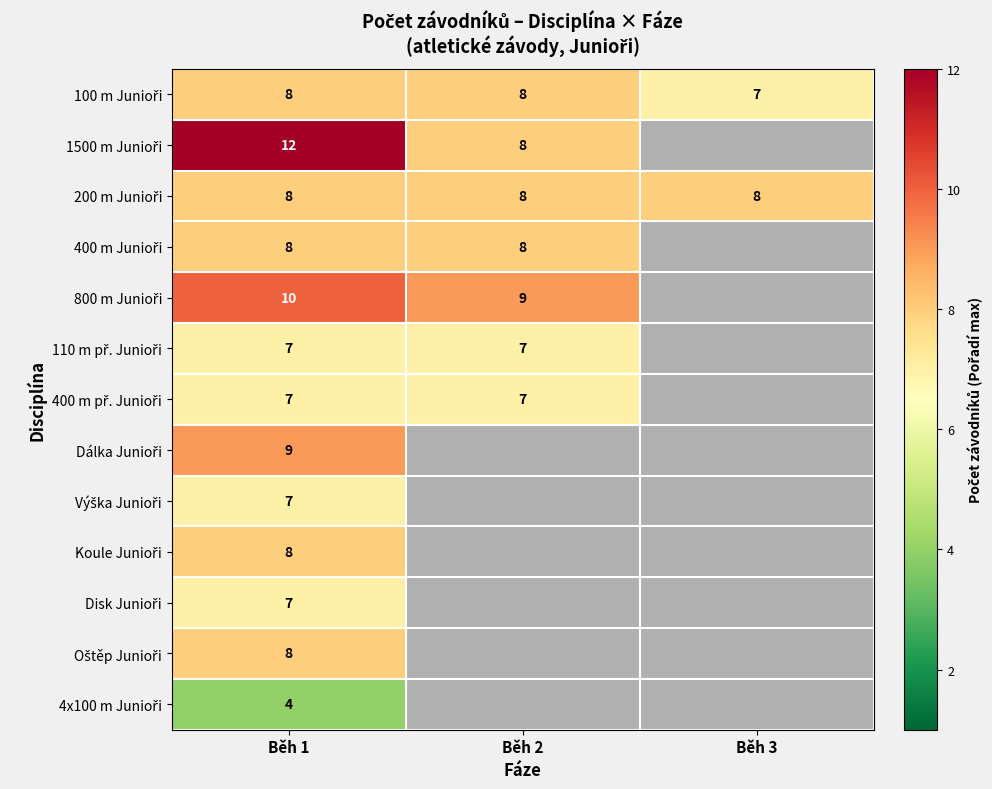

Count the number of categories in the chart.

3